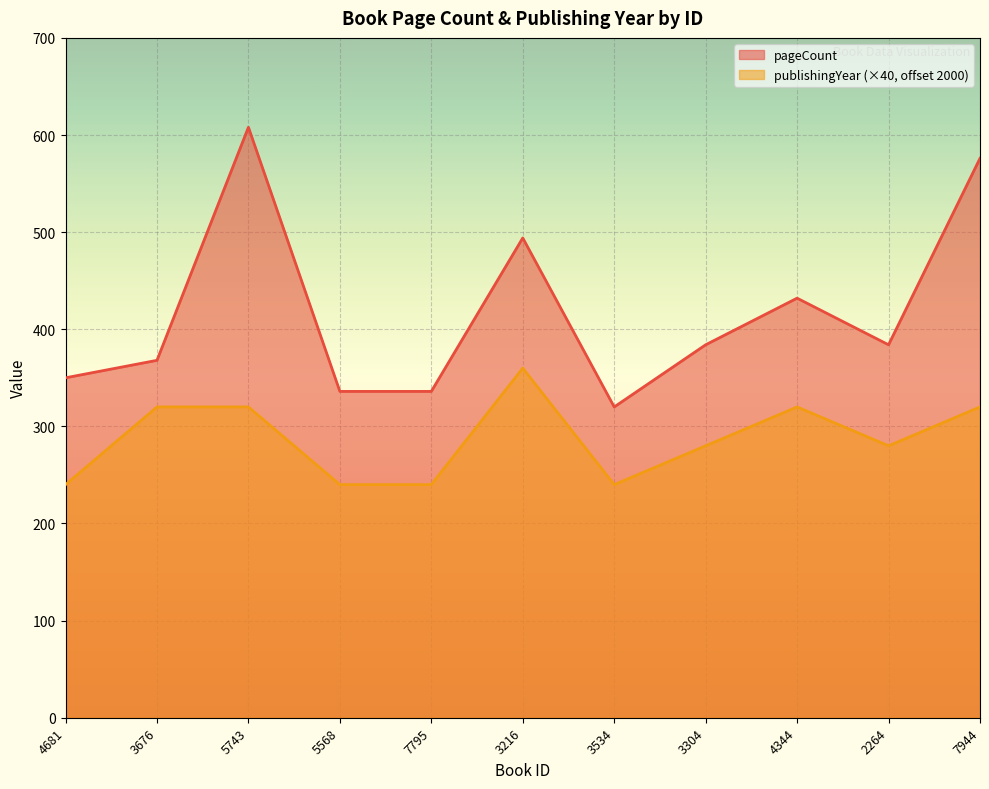

What value does the publishingYear series have at 3534?

240